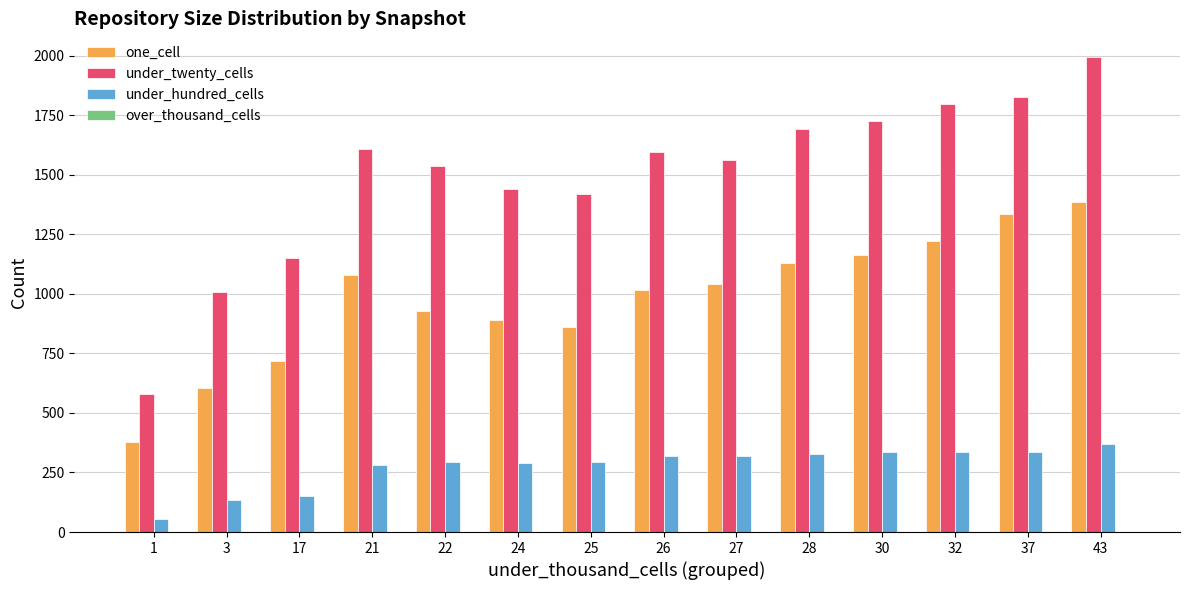

Rank the series at 21 from highest to lowest value.

under_twenty_cells, one_cell, under_hundred_cells